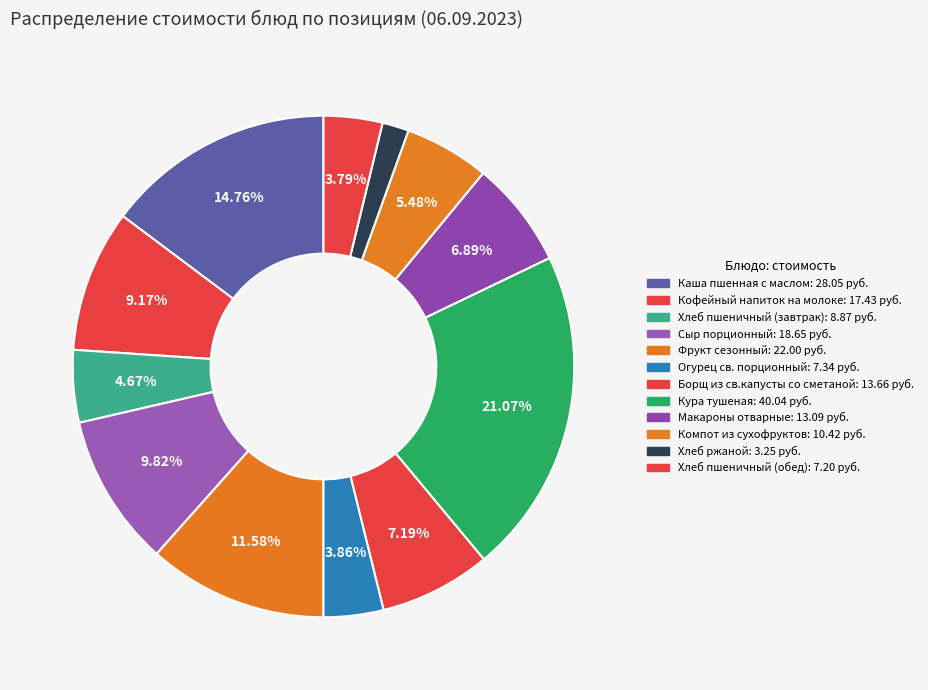

Count the number of slices in the pie.

12